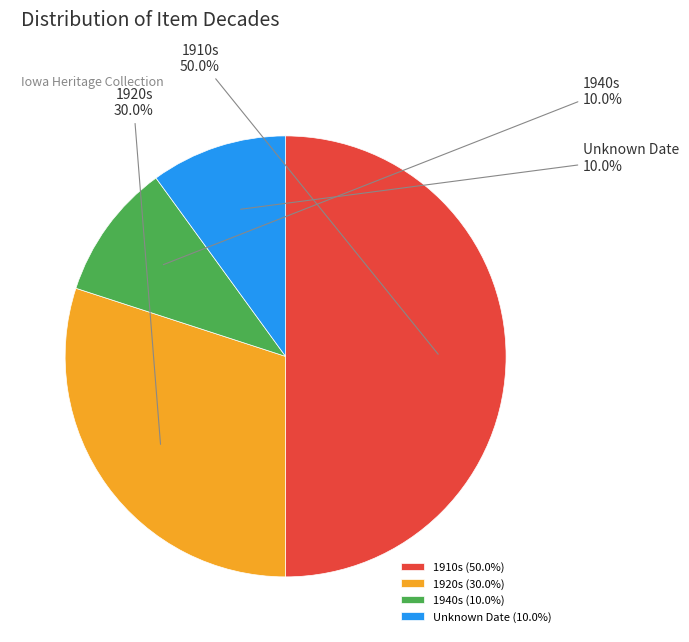

What is the ratio of the value at 1920s to the value at 1910s?

0.6